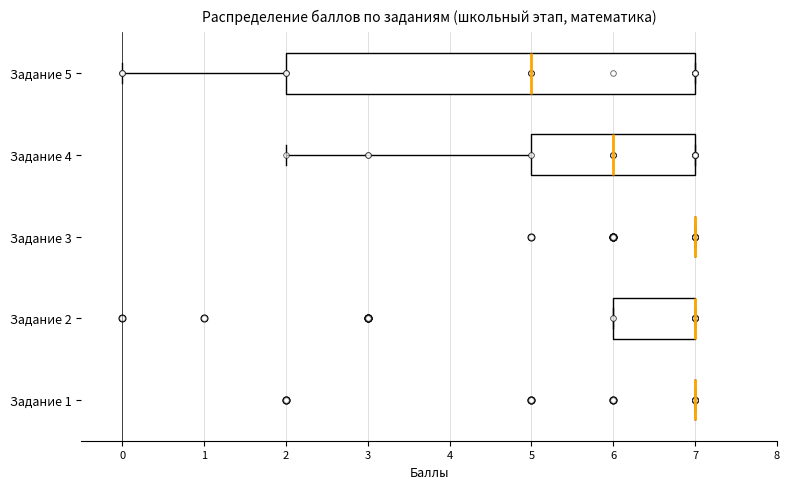

Reading bottom to top, read every box against the x-axis: the position of its median line, the range the box covers, and the ends of its whiskers. The values are not printed on the chart, so give them approximately, as read against the axis.

Задание 1: box collapsed to a line at 7, whiskers 7 to 7
Задание 2: median 7 (drawn on the box's right edge), box 6 to 7, whiskers 6 to 7
Задание 3: box collapsed to a line at 7, whiskers 7 to 7
Задание 4: median 6, box 5 to 7, whiskers 2 to 7
Задание 5: median 5, box 2 to 7, whiskers 0 to 7